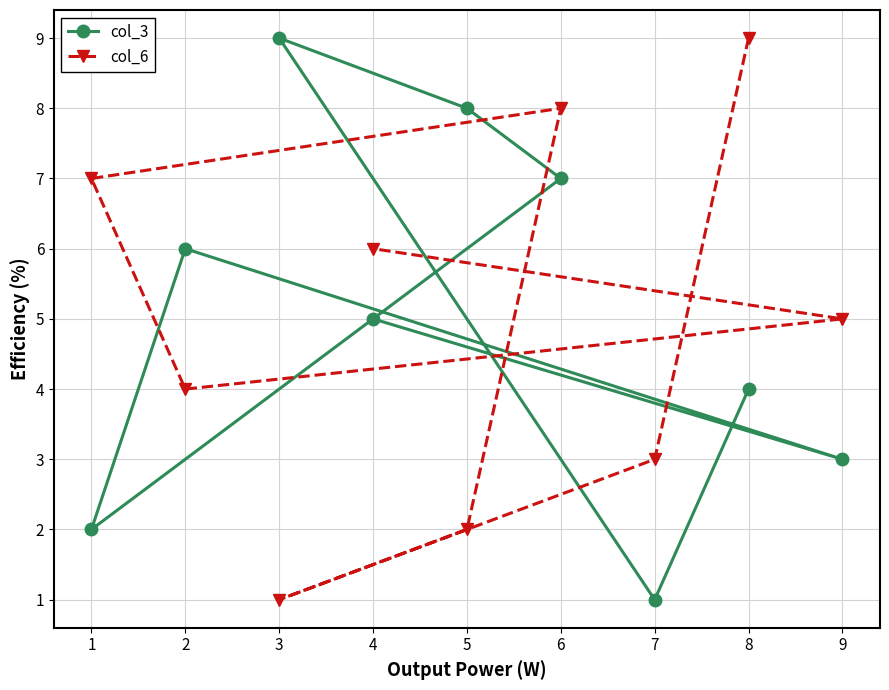

How many series are shown in this chart?

2